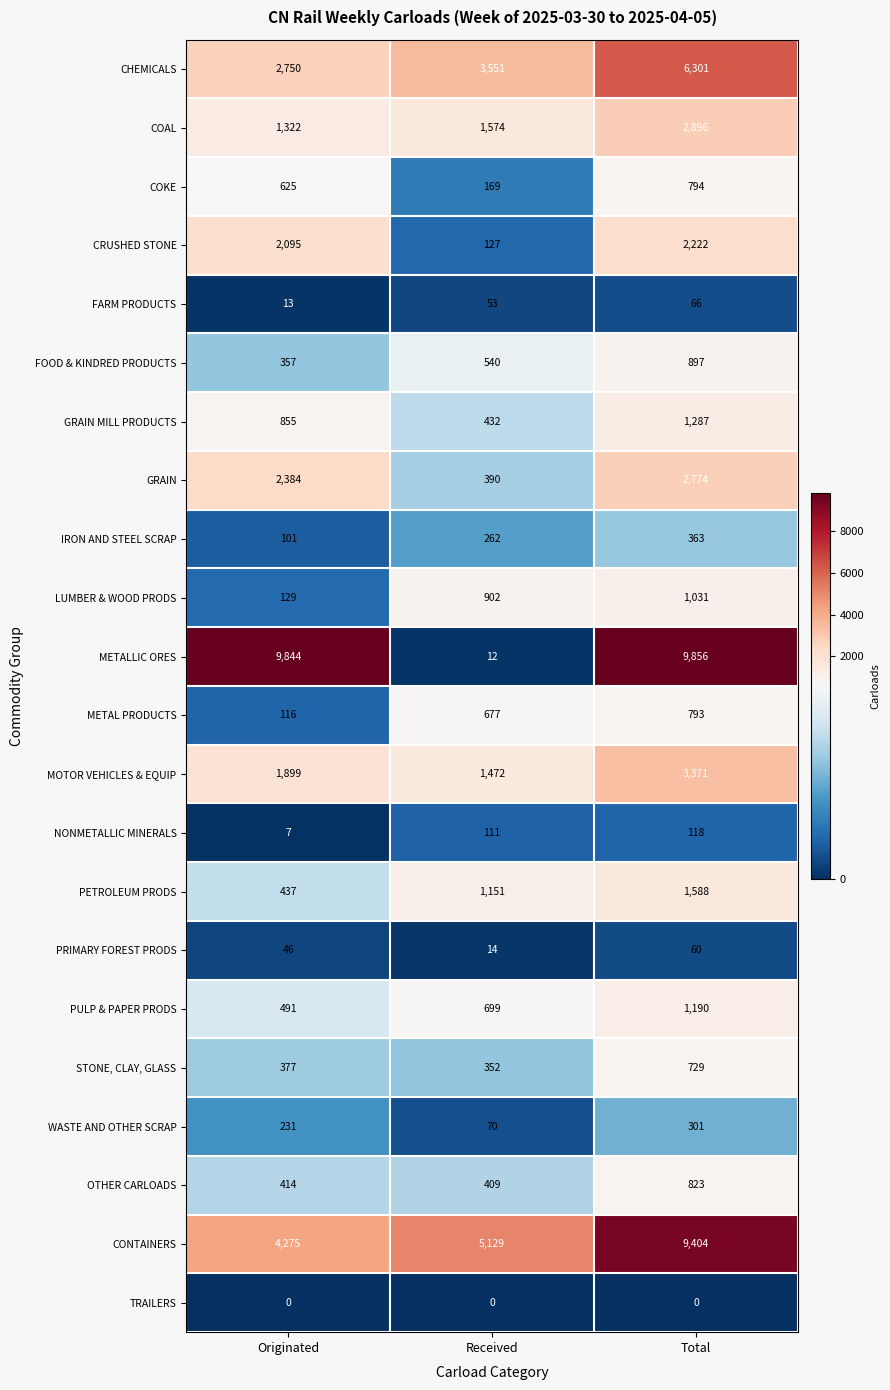

At how many categories does at least one series exceed 4361?

3